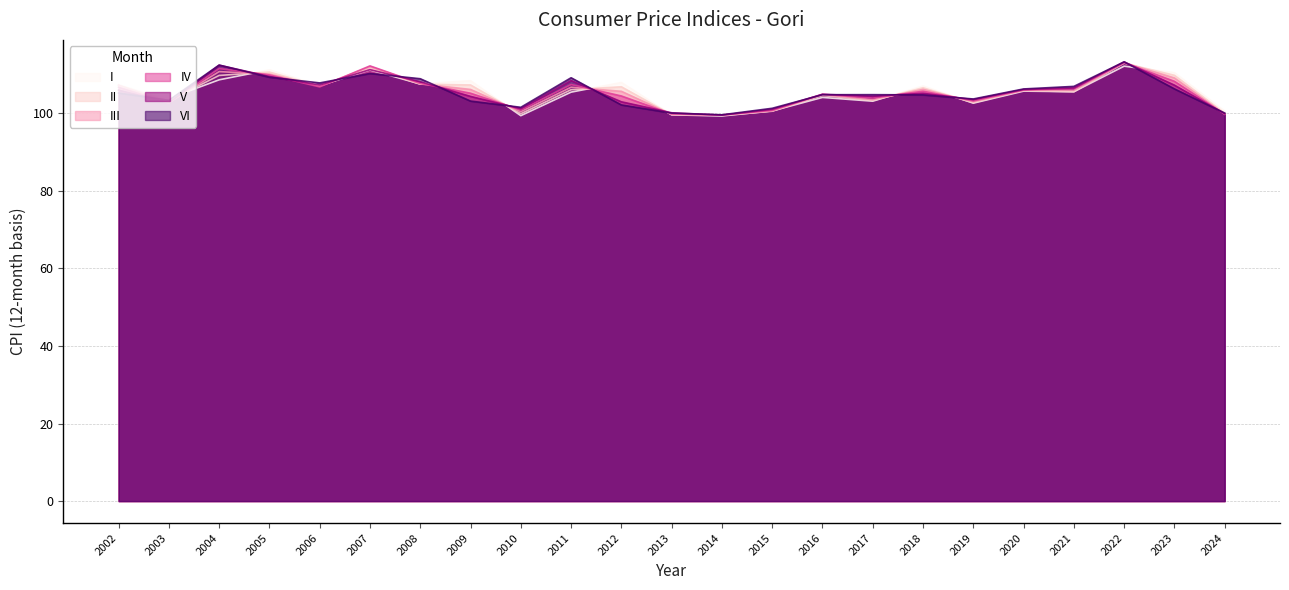

True or false: I and VI intersect in this chart.

True